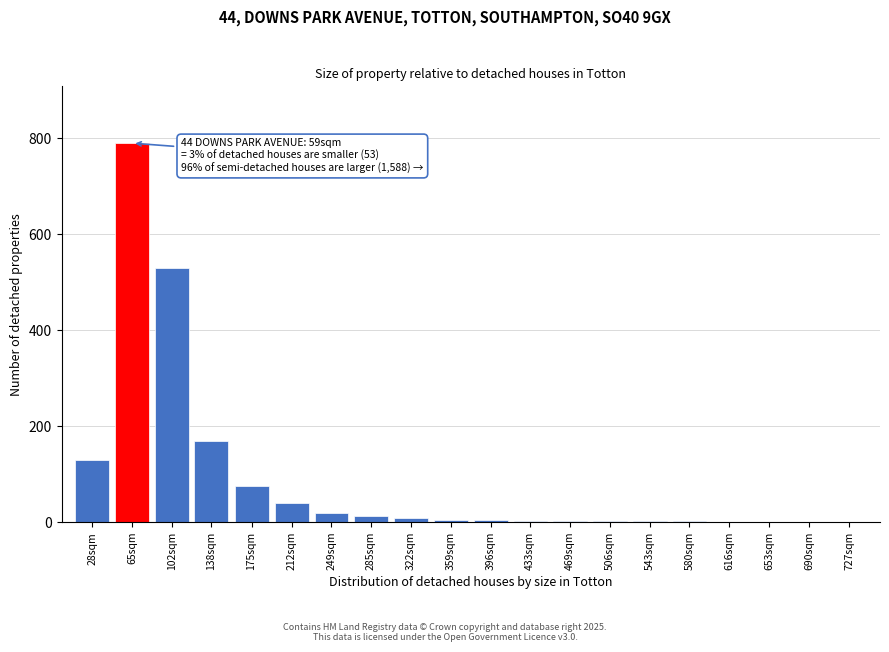

The chart shows a value of 1 at 653sqm. True or false?

True